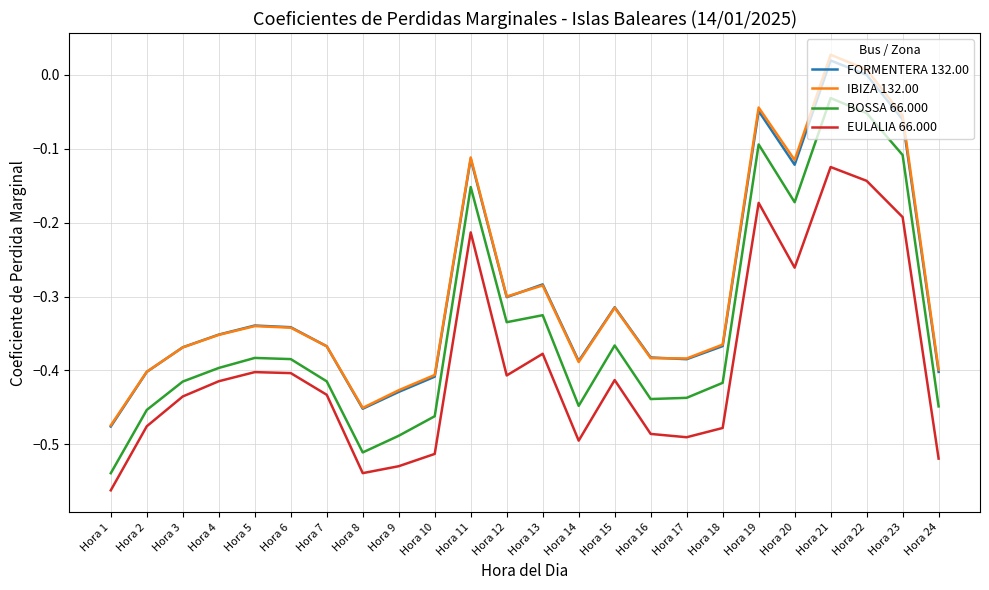

Count the number of categories in the chart.

24